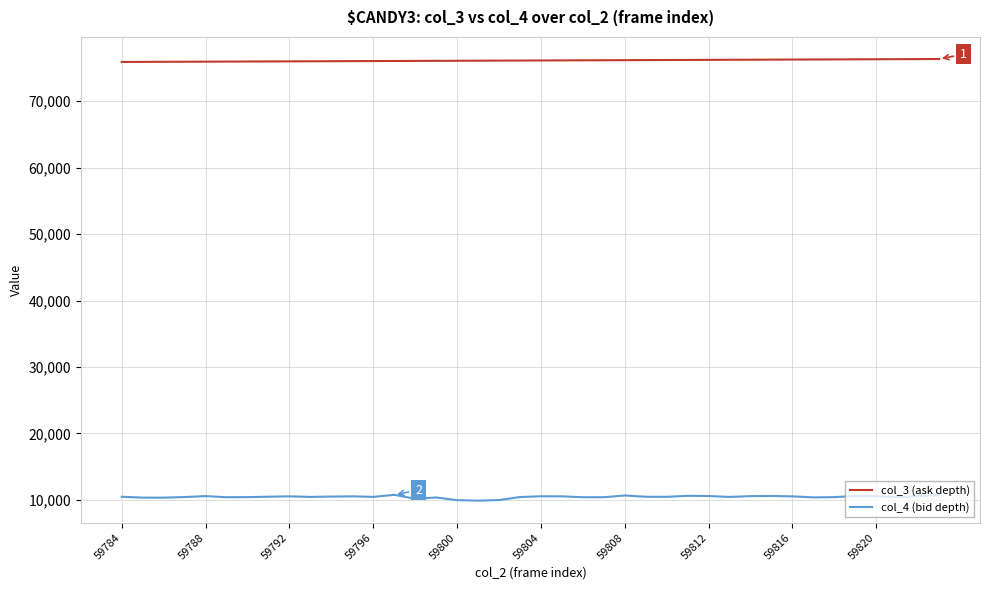

What is the minimum value shown in the chart?

9877